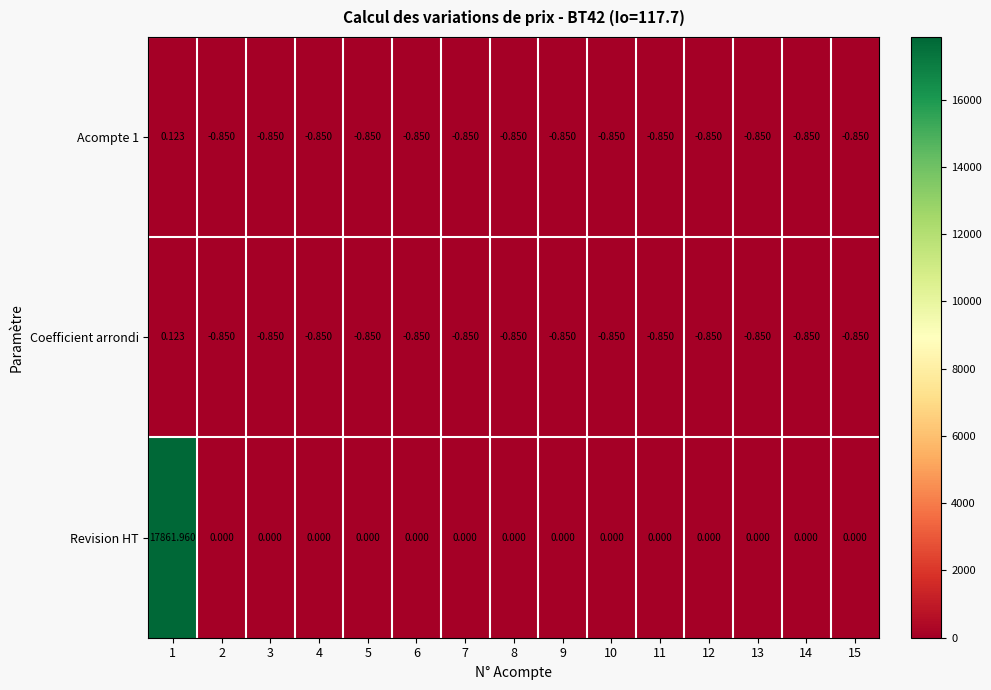

Which series has the widest spread of values?

Revision HT